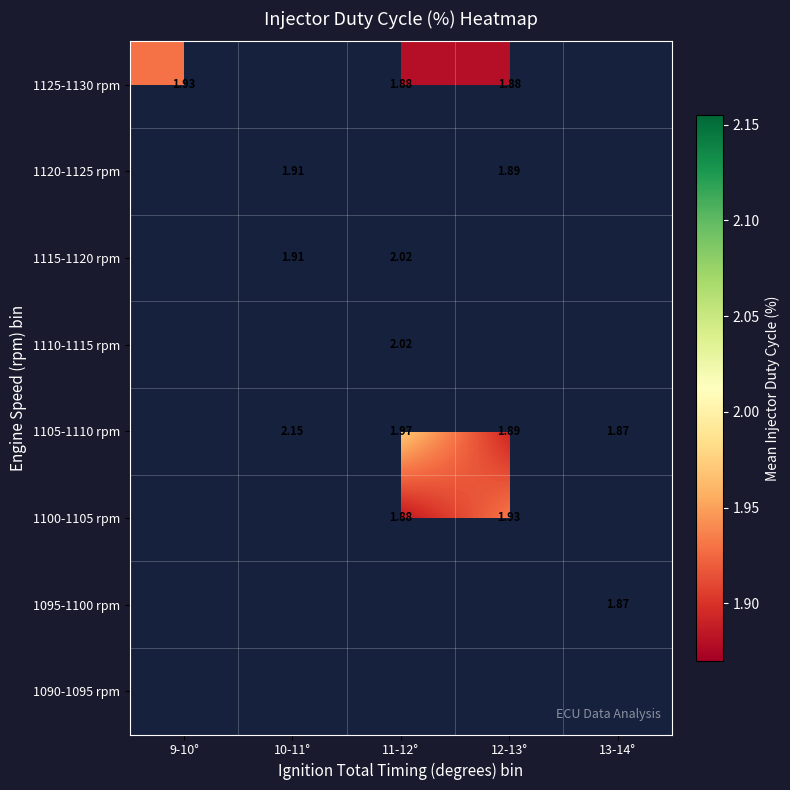

Which has a higher value, 10-11° or 11-12°?

11-12°